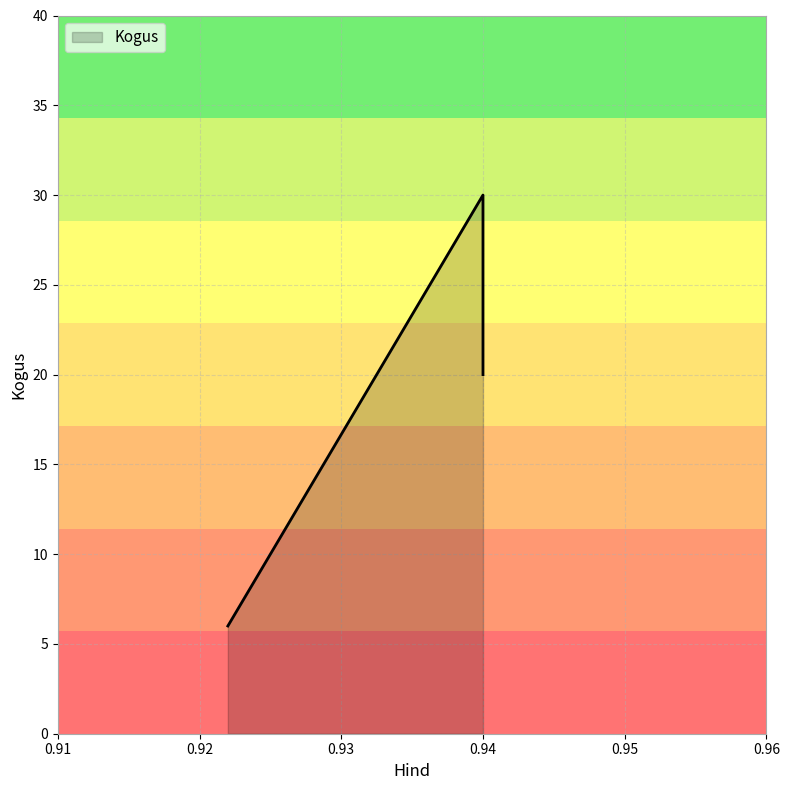

Reading right to left, transcribe all the data shown in this chart.

20	30	6